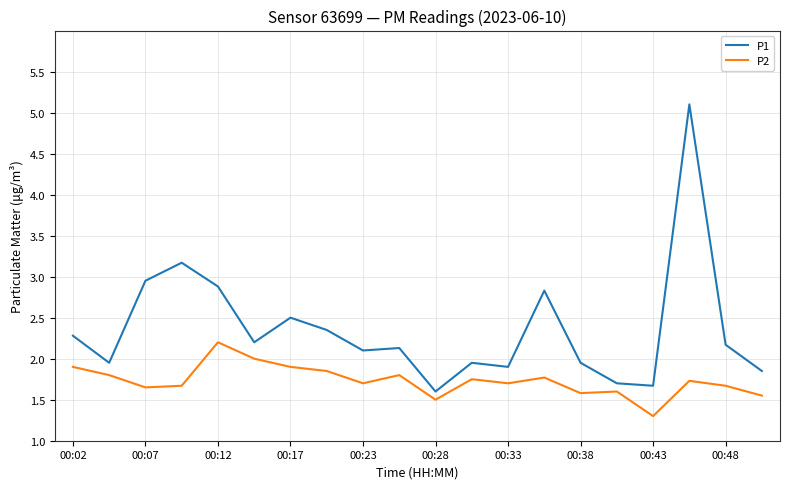

Which series has the largest range (max minus min)?

P1